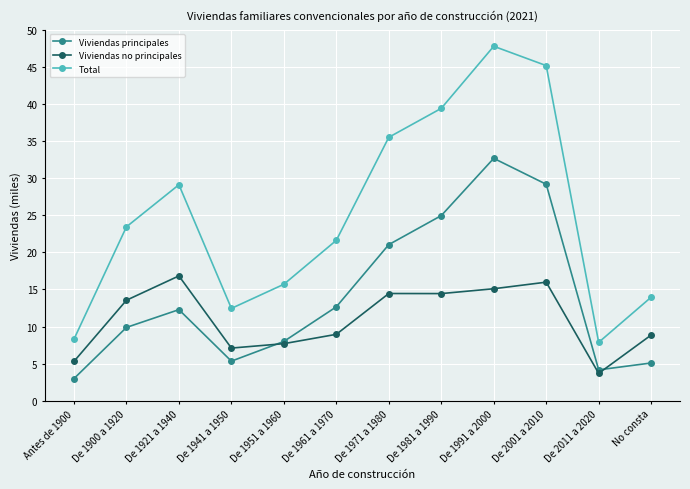

What is the label of the 8th point from the right?

De 1951 a 1960